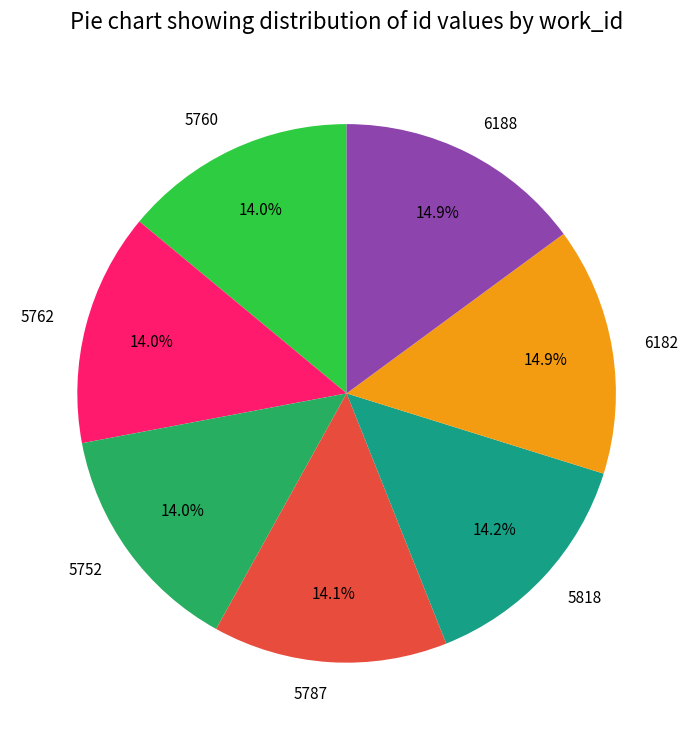

Does any single category account for the majority?

No